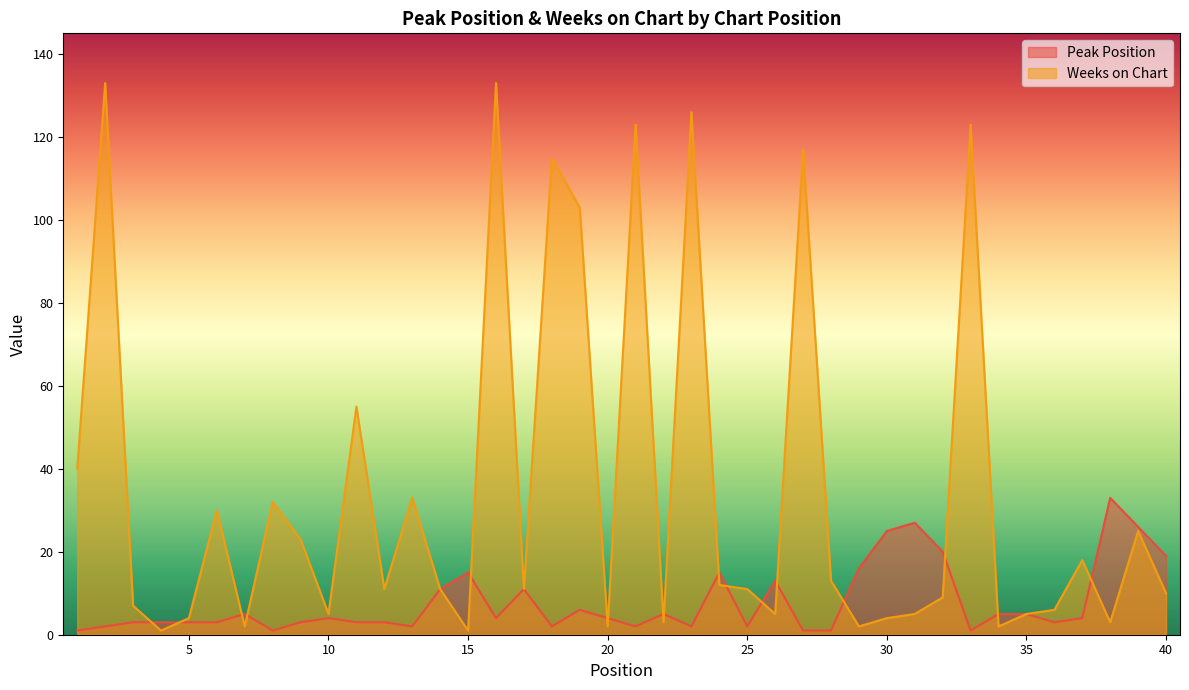

How many times do Peak Position and Weeks on Chart cross each other?

17